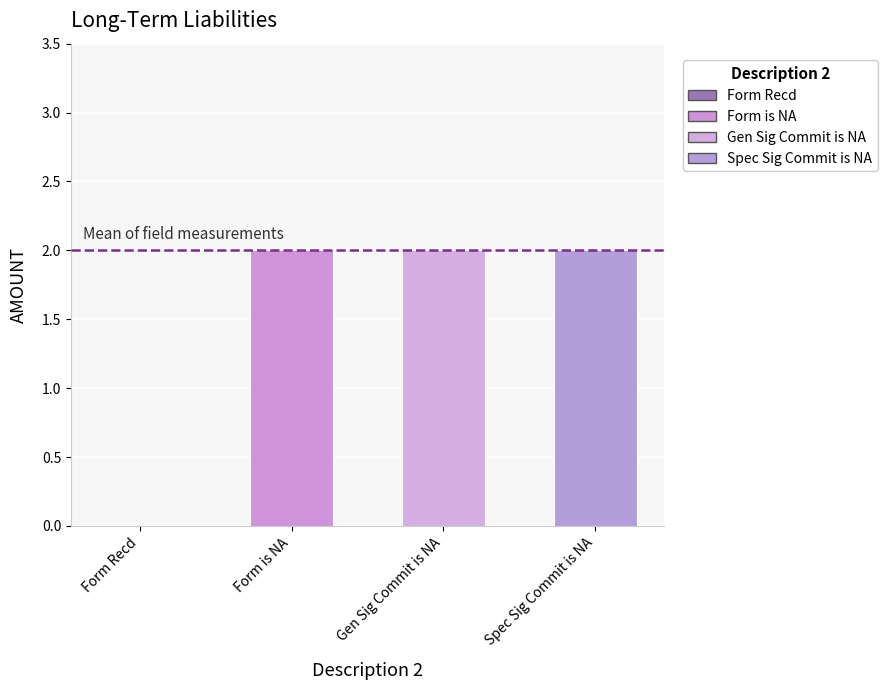

Rank the categories by value from highest to lowest.

Form is NA, Gen Sig Commit is NA, Spec Sig Commit is NA, Form Recd